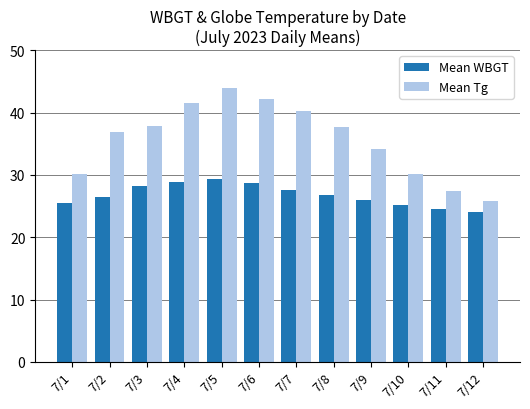

What is the value of the Mean WBGT bar at the 3rd from the left?

28.2